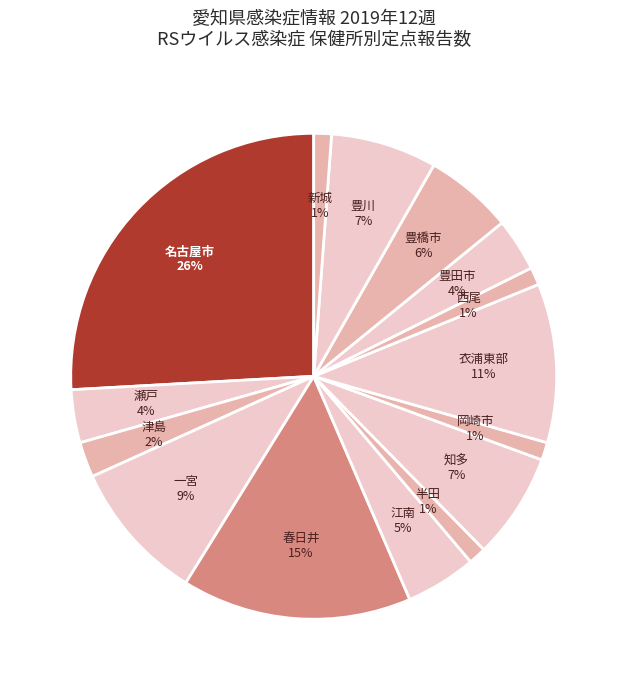

Which has a higher value, 豊田市 or 豊川?

豊川